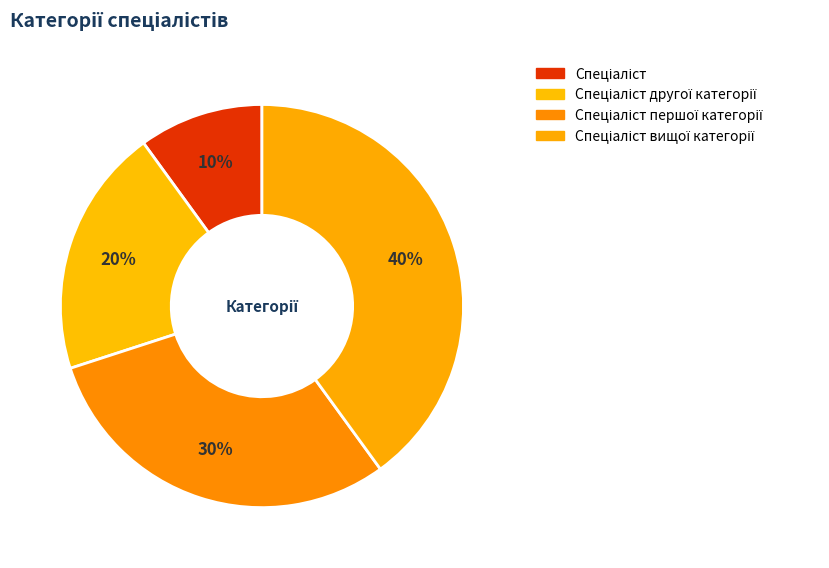

How many slices are in this pie chart?

4